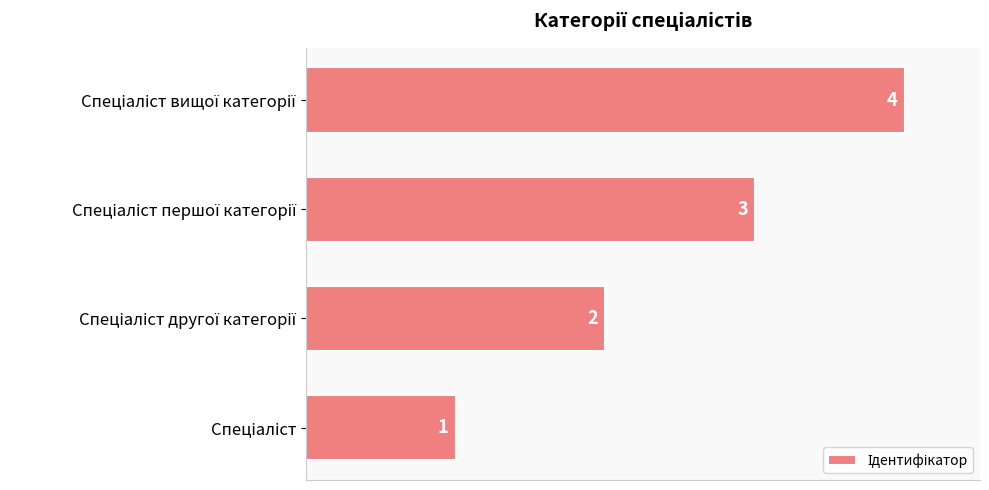

Count the values in the range 2 to 4.

3